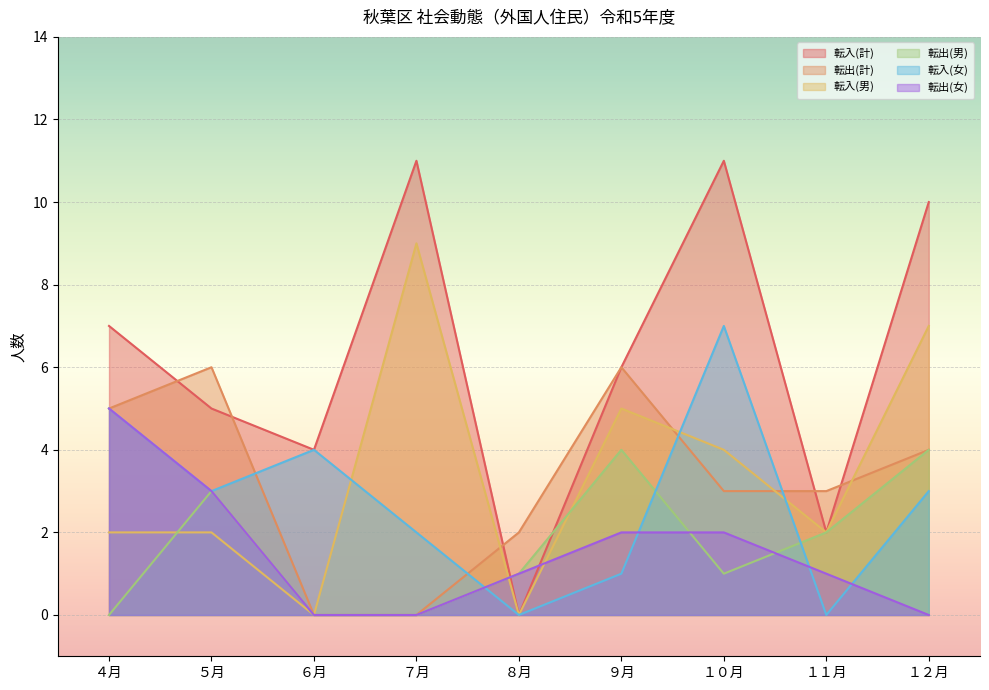

The 転入(男) series shows 7 at １２月. True or false?

True